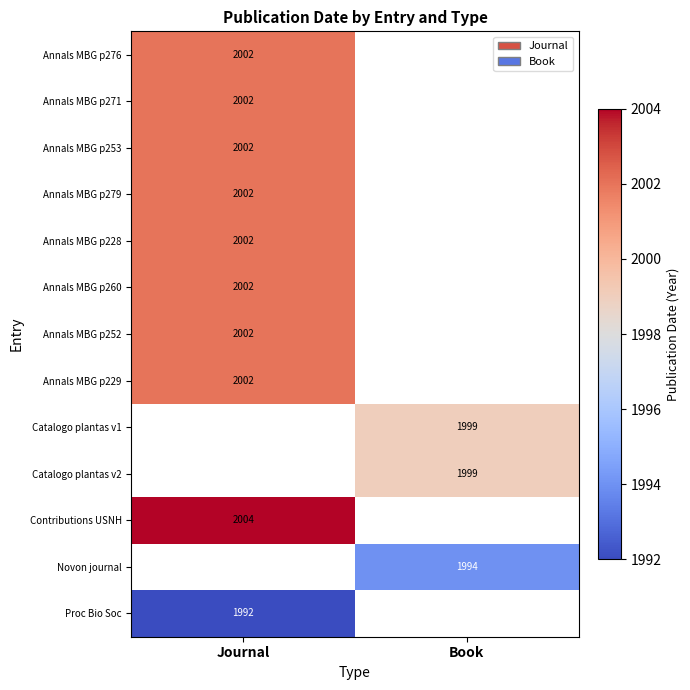

At how many categories does at least one series exceed 1999?

1